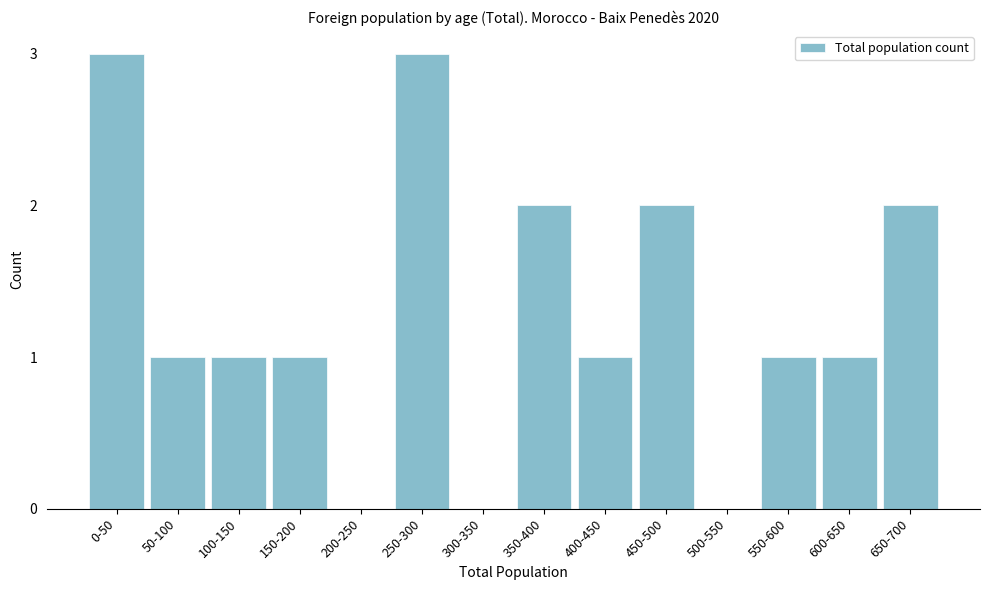

Reading left to right, list all the values displayed in this chart.

0-50=3	50-100=1	100-150=1	150-200=1	200-250=0	250-300=3	300-350=0	350-400=2	400-450=1	450-500=2	500-550=0	550-600=1	600-650=1	650-700=2